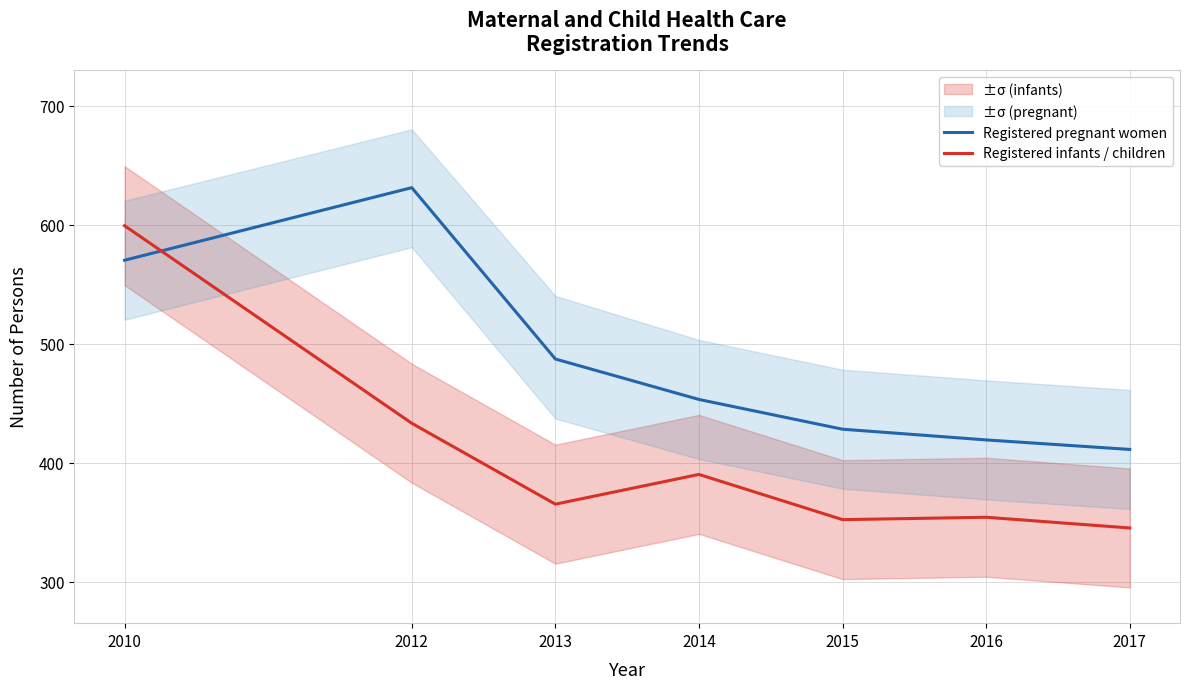

How many data points in Registered infants / children are above 365?

3